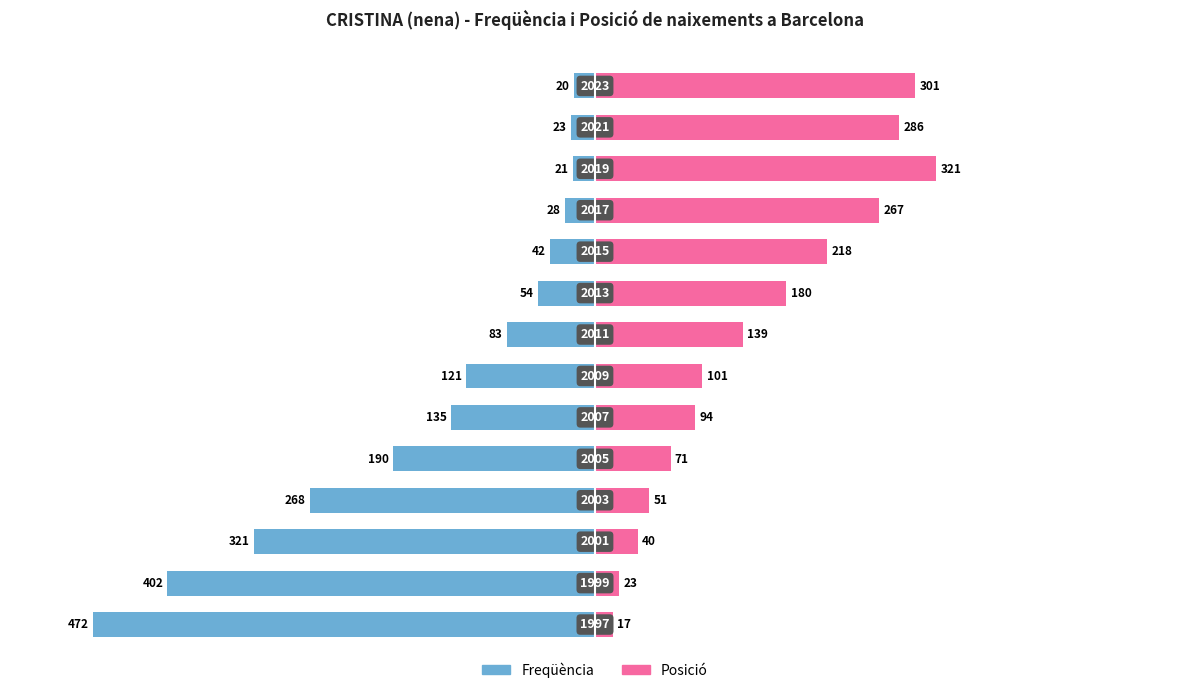

What is the difference between the second highest and second lowest values in the Freqüència series?

381